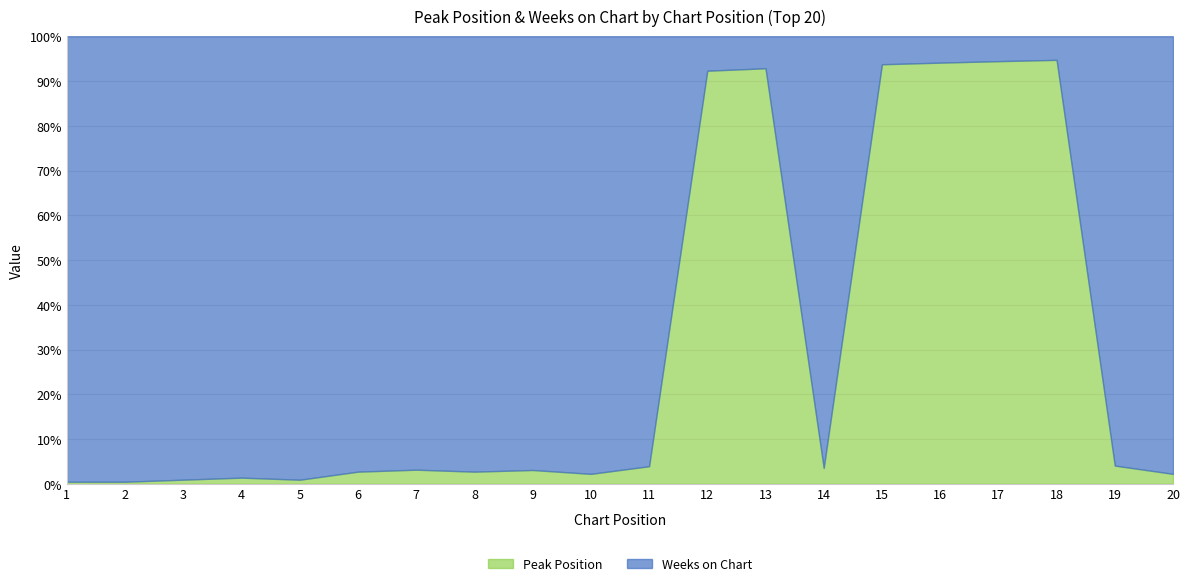

Does the chart display data point markers on the line(s)?

No